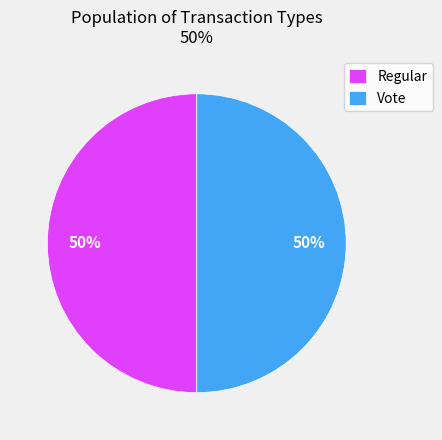

To the nearest percent, what is the average slice percentage?

50%